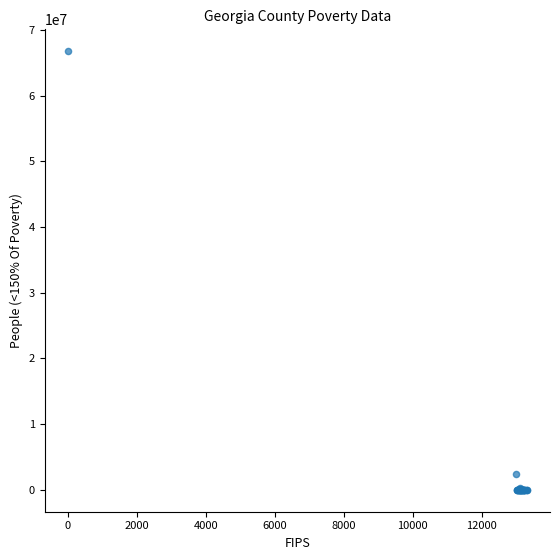

What Y value in the scatter plot is closest to 33376834?

2381621